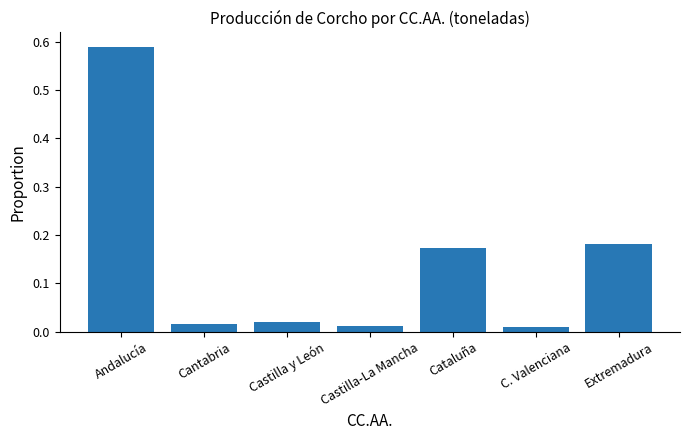

What is the change in value from Andalucía to Cantabria?

-0.6